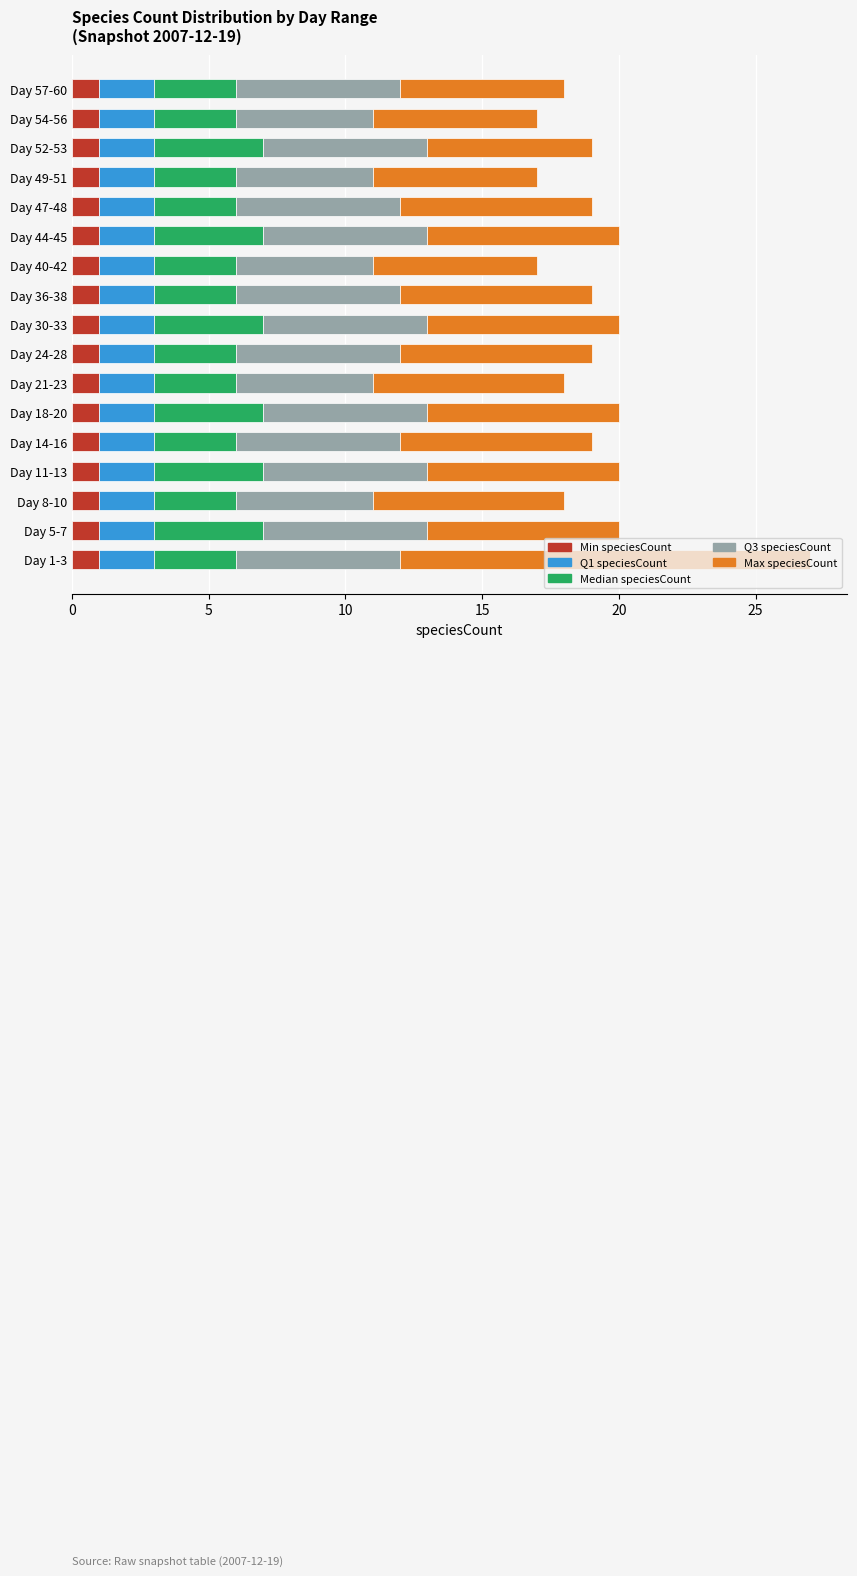

At which category is the sum across all series the highest?

Day 1-3